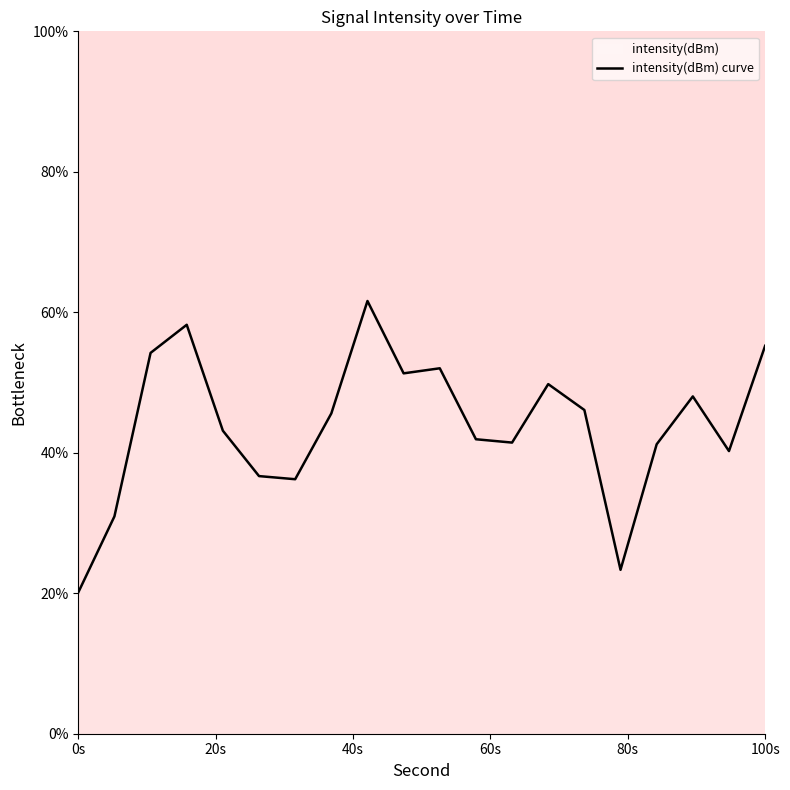

Which category has the lowest value across all series?

0s